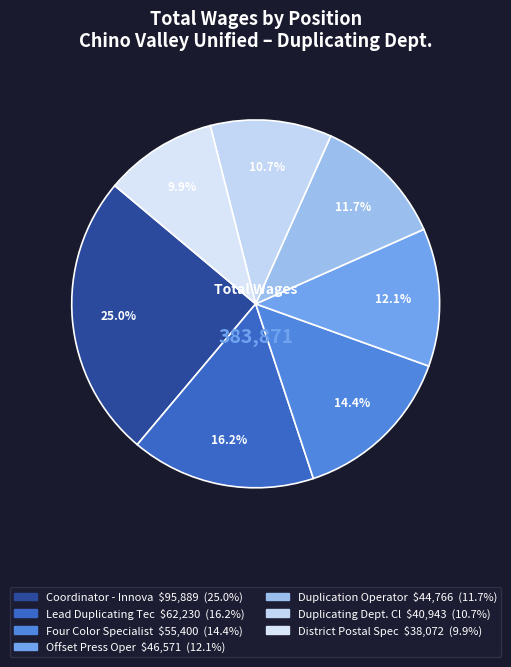

Is there any slice that represents more than half of the pie?

No